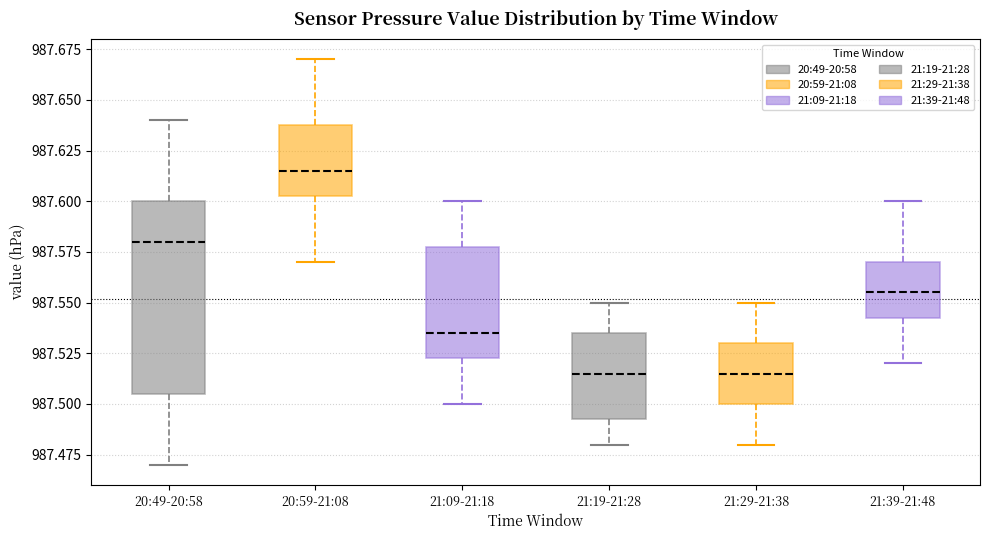

Reading left to right, transcribe this box plot: for each box, give where its median line is, the range the box spans, and where its two whiskers end, as read against the y-axis. The values are not printed on the chart, so give them approximately, as read against the axis.

20:49-20:58: median 987.580, box 987.505 to 987.600, whiskers 987.470 to 987.640
20:59-21:08: median 987.615, box 987.605 to 987.640, whiskers 987.570 to 987.670
21:09-21:18: median 987.535, box 987.525 to 987.580, whiskers 987.500 to 987.600
21:19-21:28: median 987.515, box 987.495 to 987.535, whiskers 987.480 to 987.550
21:29-21:38: median 987.515, box 987.500 to 987.530, whiskers 987.480 to 987.550
21:39-21:48: median 987.555, box 987.545 to 987.570, whiskers 987.520 to 987.600